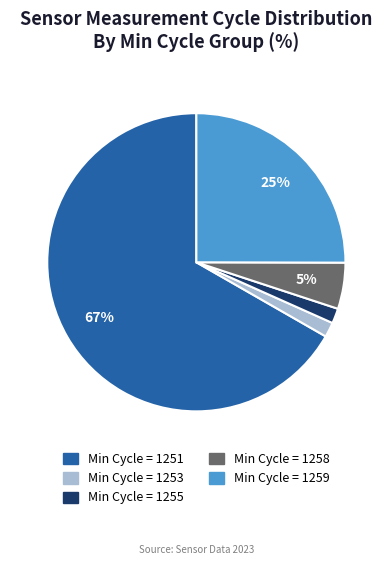

Between Min Cycle = 1251 and Min Cycle = 1258, which is larger?

Min Cycle = 1251